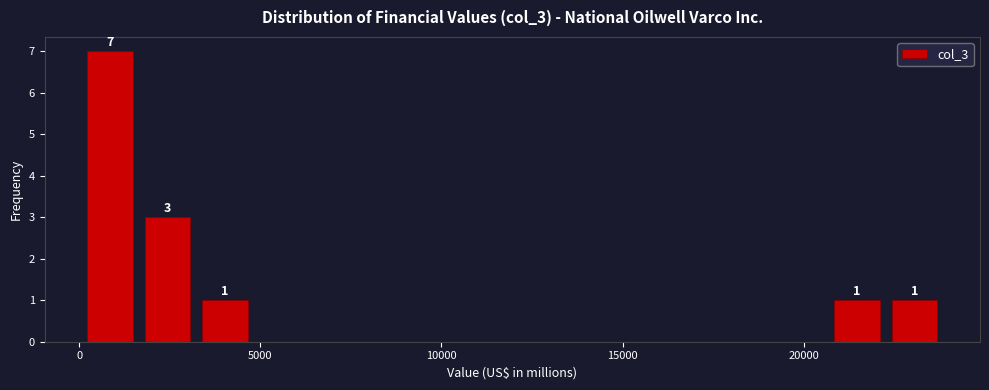

Around what value on the x-axis is the tallest bar? Give the approximate position of its centre, as read against the axis.

1000